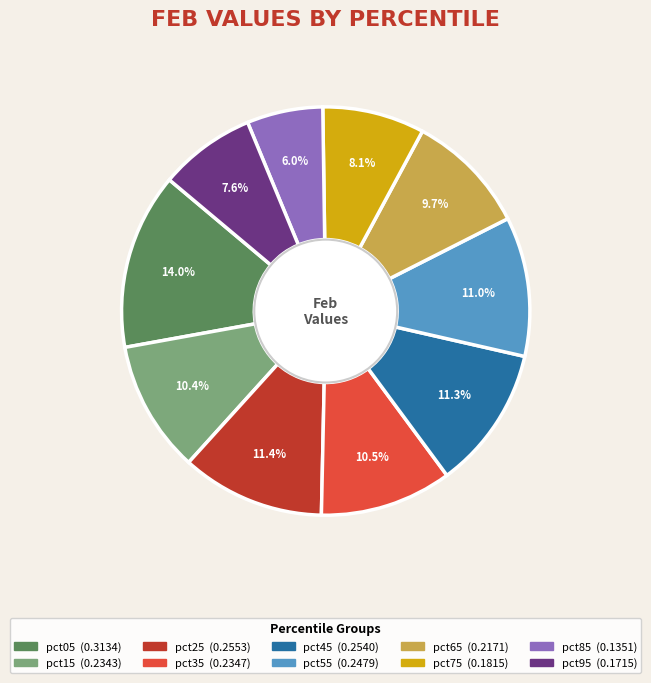

Is it true that pct65 is 2% of the pie?

False